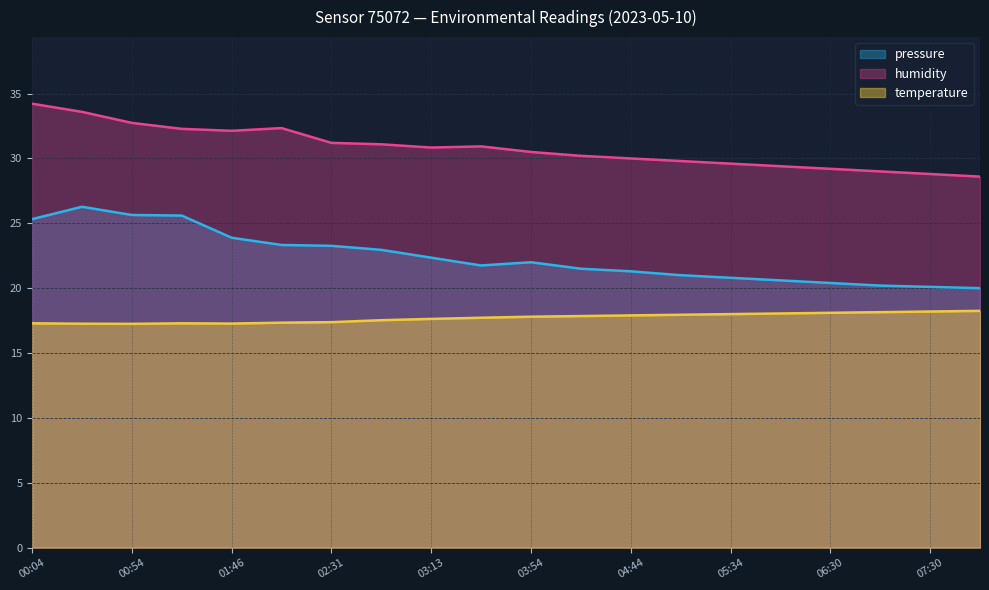

What position from the left is 06:00?

16